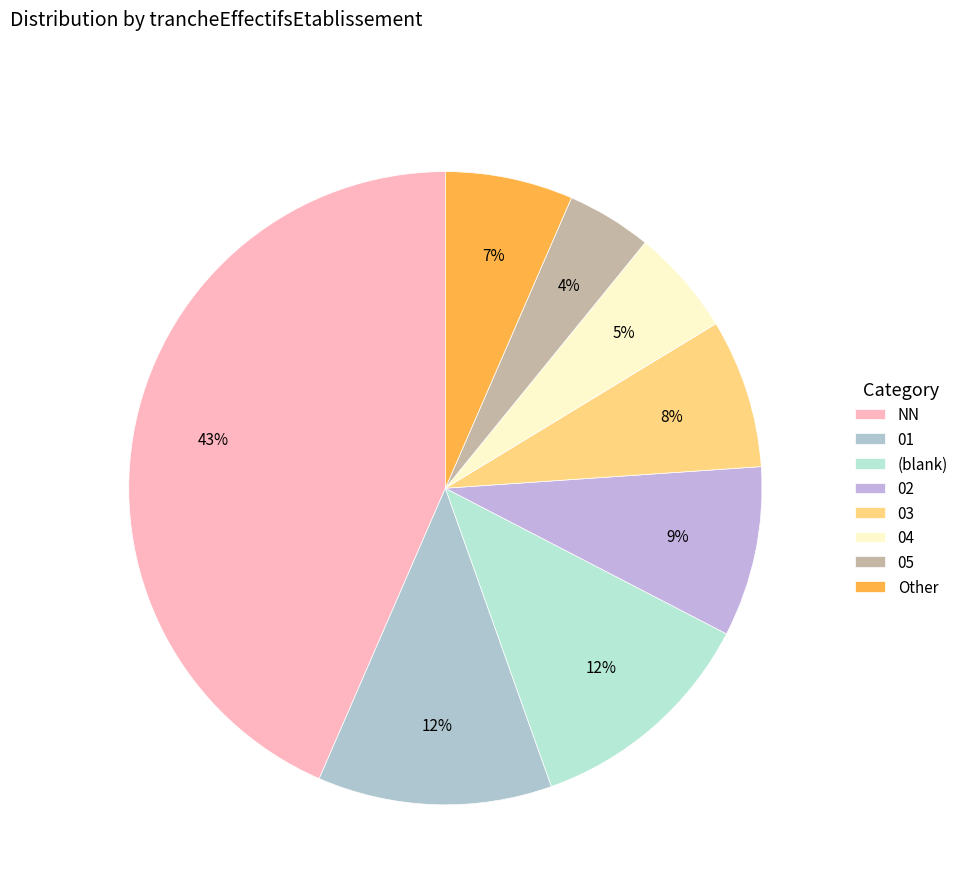

To the nearest percent, what percentage of the pie is 05?

4%